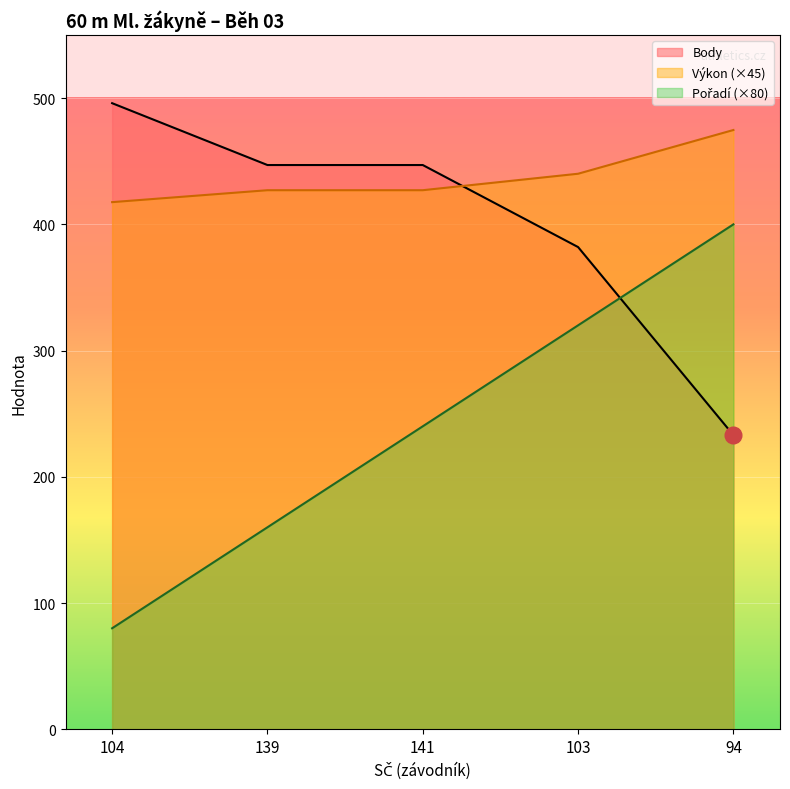

Reading left to right, transcribe all the data shown in this chart.

Pořadí: 104=80.0	139=160.0	141=240.0	103=320.0	94=400.0
Výkon: 104=417.6	139=427.1	141=427.1	103=440.1	94=474.8
Body: 104=496.0	139=447.0	141=447.0	103=382.0	94=233.0